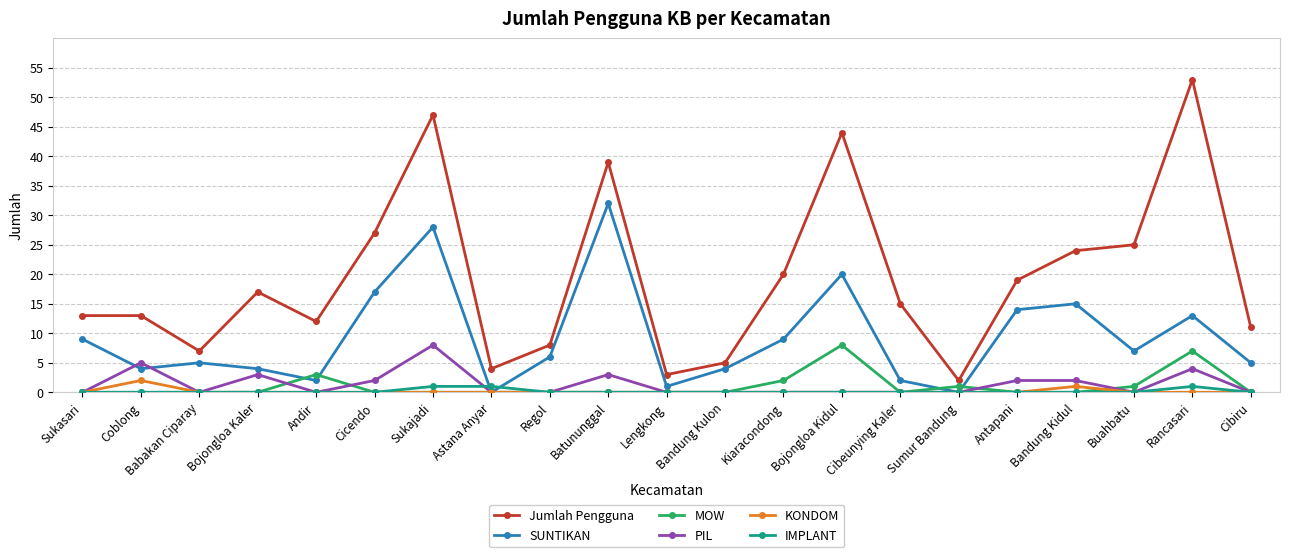

What is the total value across all series at Cibeunying Kaler?

17